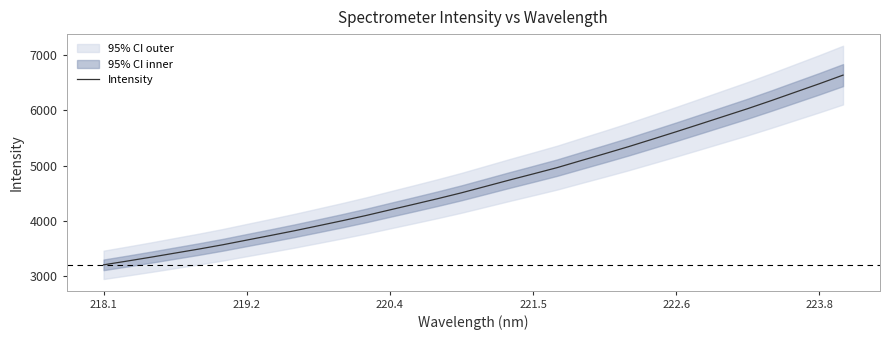

True or false: Intensity has a value of 3205.4 at 218.1.

True